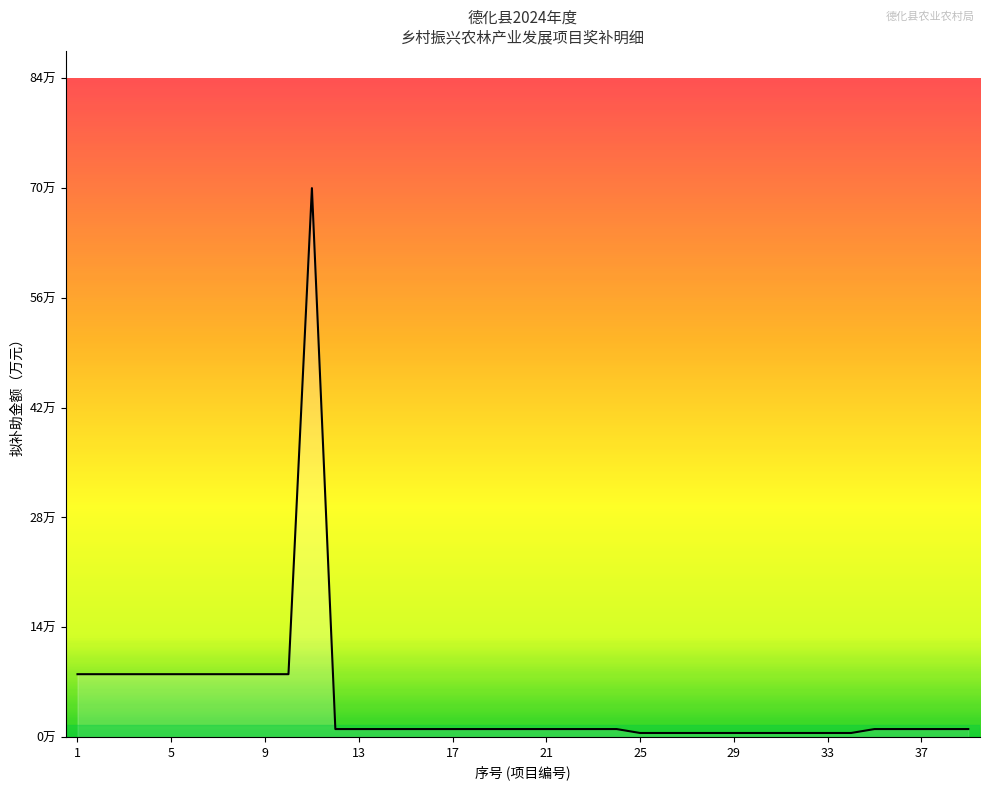

Does the chart have visible grid lines?

No